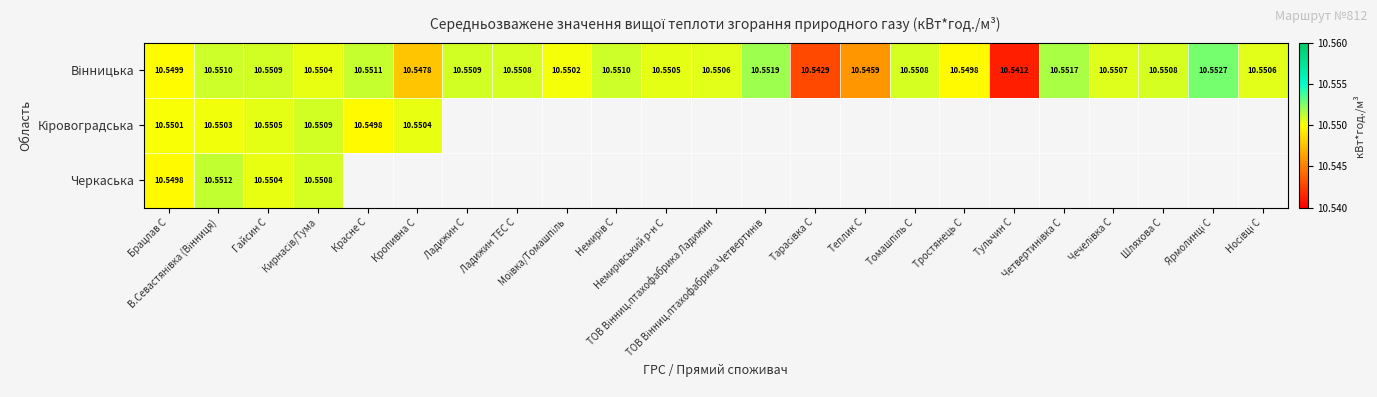

True or false: Вінницька has a value of 18.4 at Красне С.

False